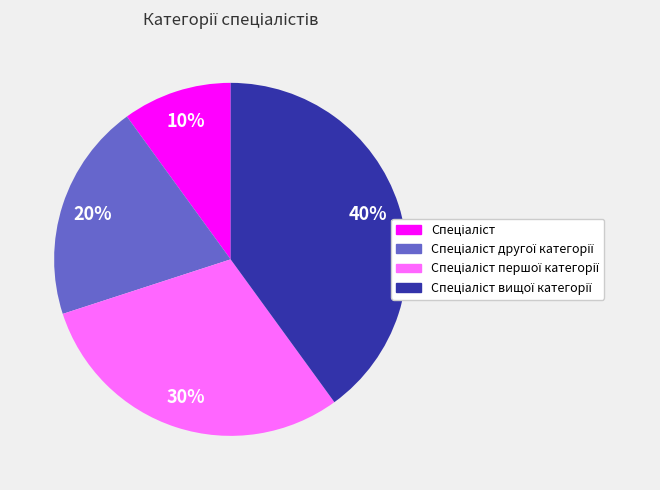

Is there any slice that represents more than half of the pie?

No